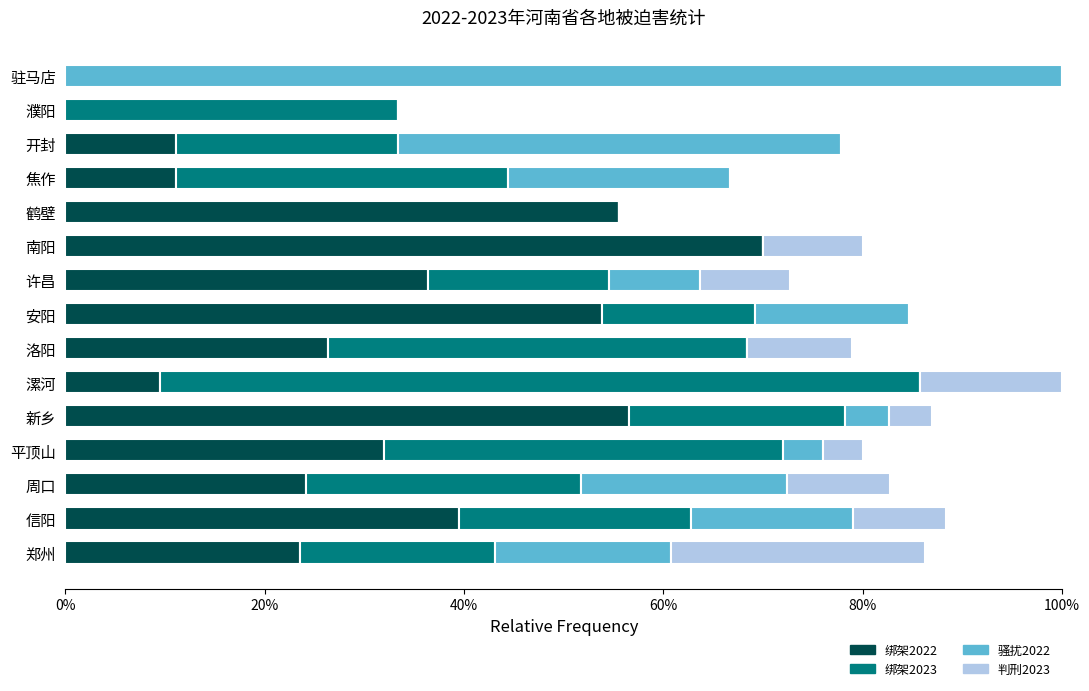

What is the total value across all series at 平顶山?

80.0